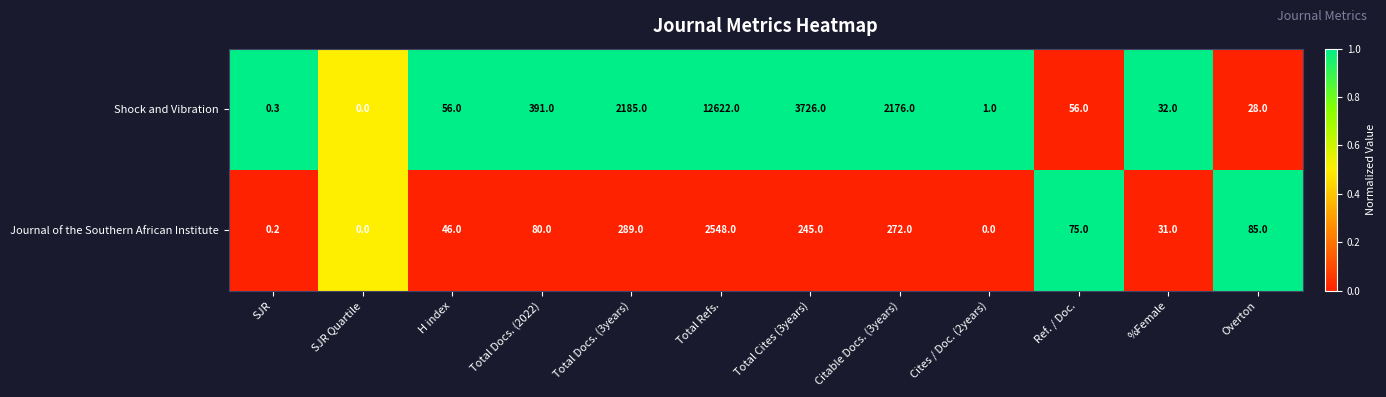

What is the average value of the Shock and Vibration series?

1772.8